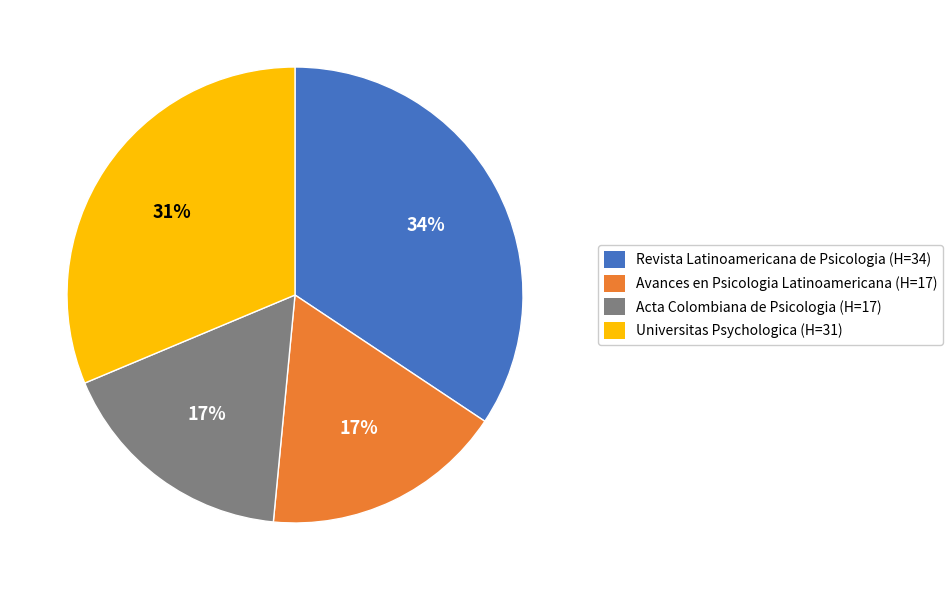

To the nearest percent, what is the difference between the largest and smallest slice percentages?

17%